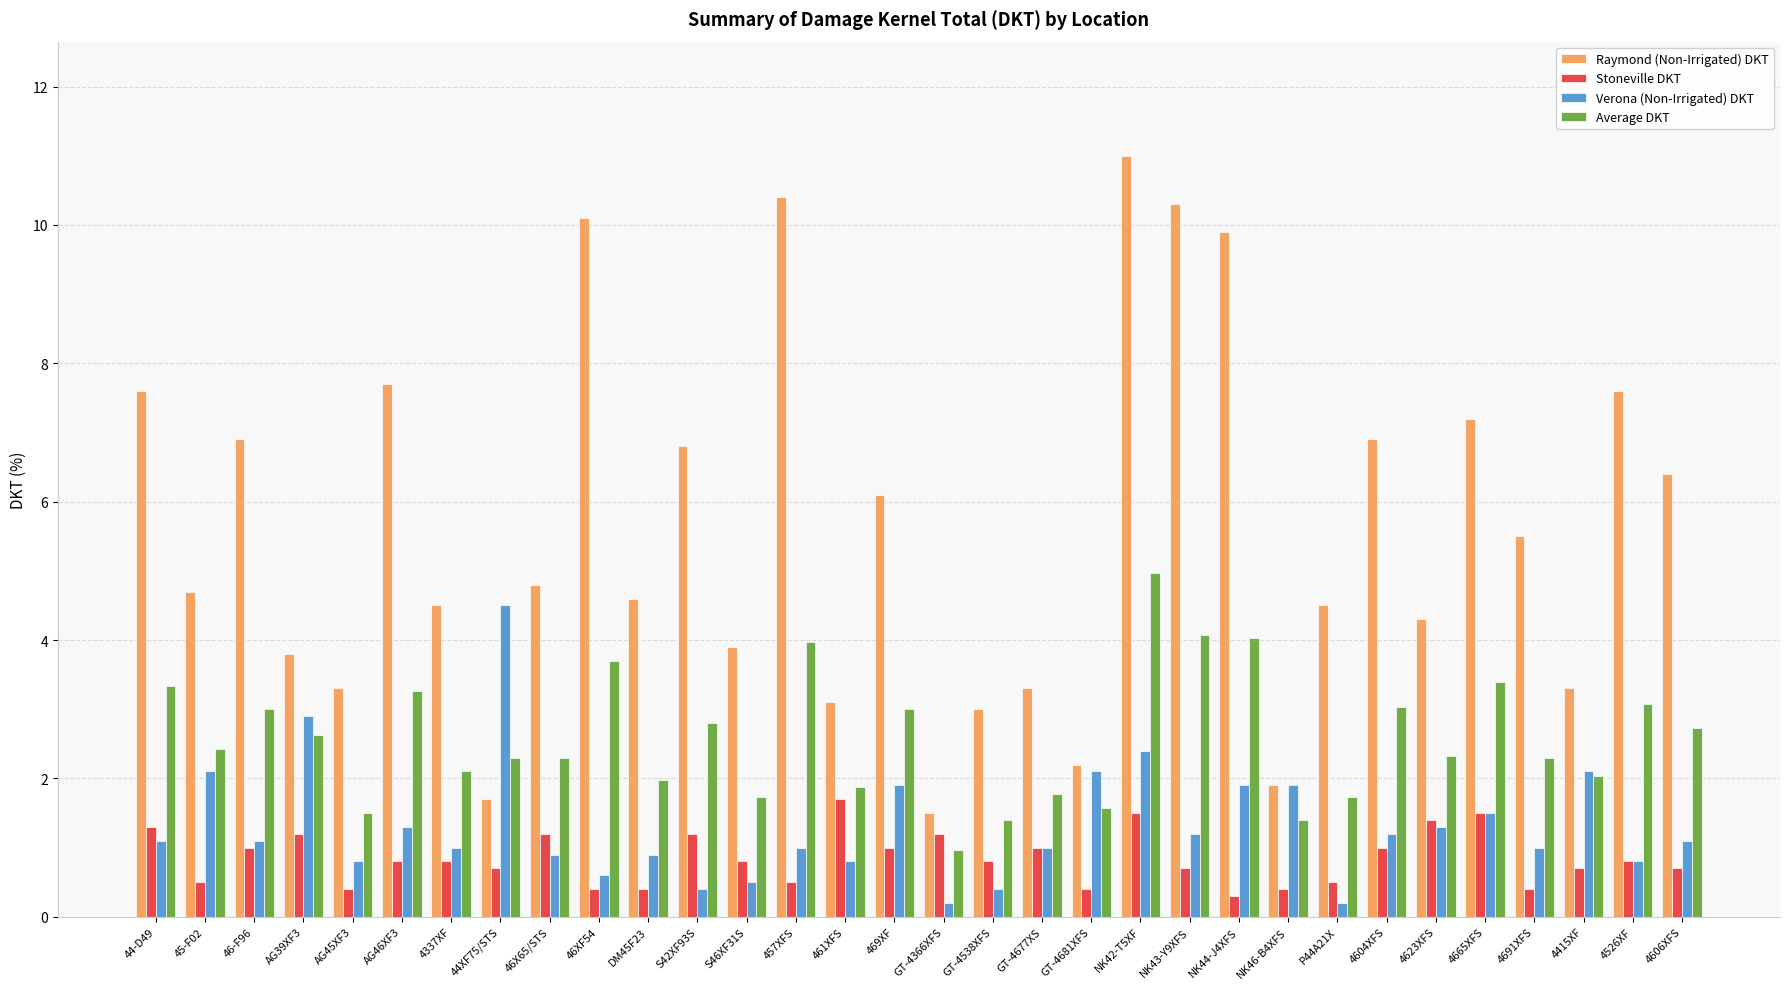

Rank the series by their maximum value, from lowest to highest.

Stoneville DKT, Verona (Non-Irrigated) DKT, Average DKT, Raymond (Non-Irrigated) DKT